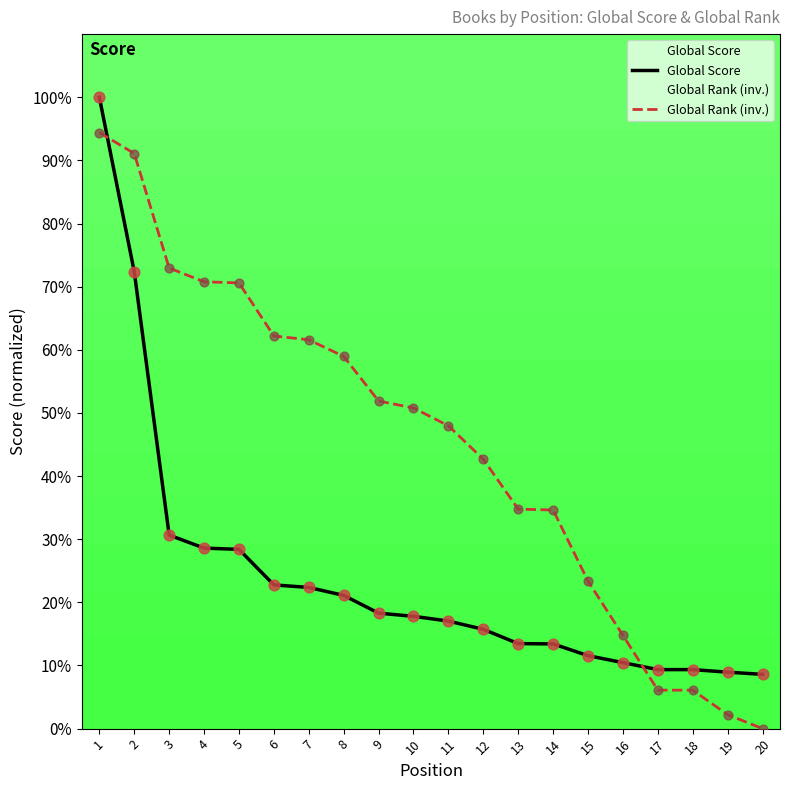

What is the total value across all series at 12?

58.4